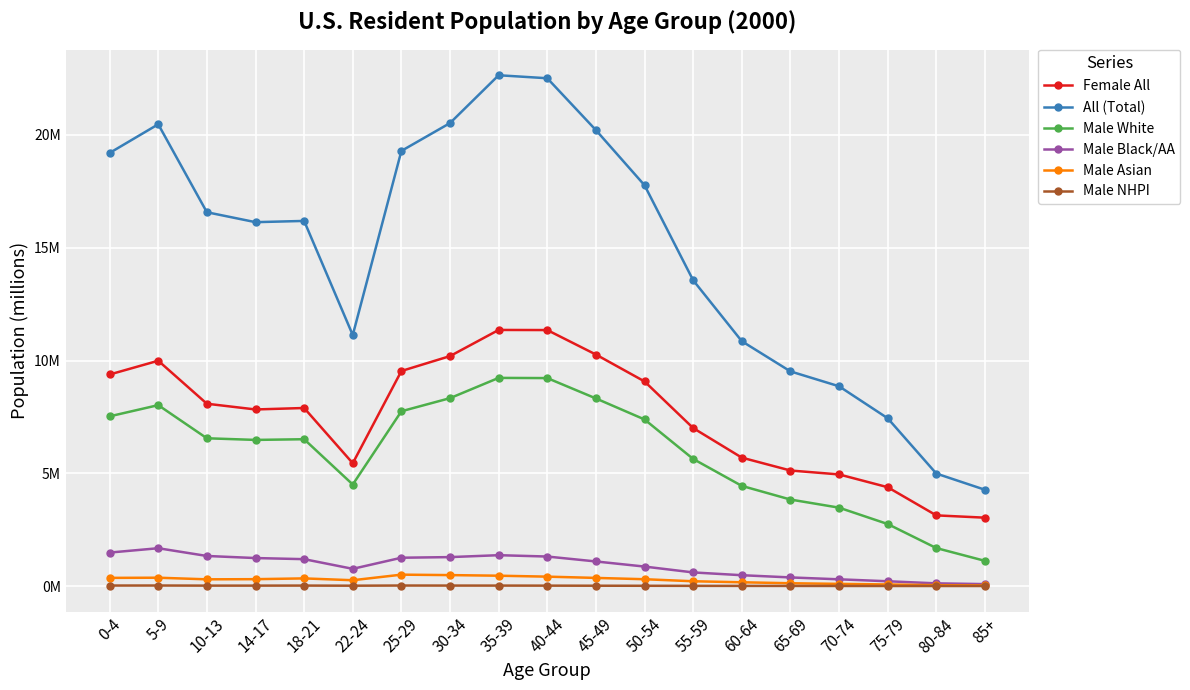

What position from the left is 22-24?

6